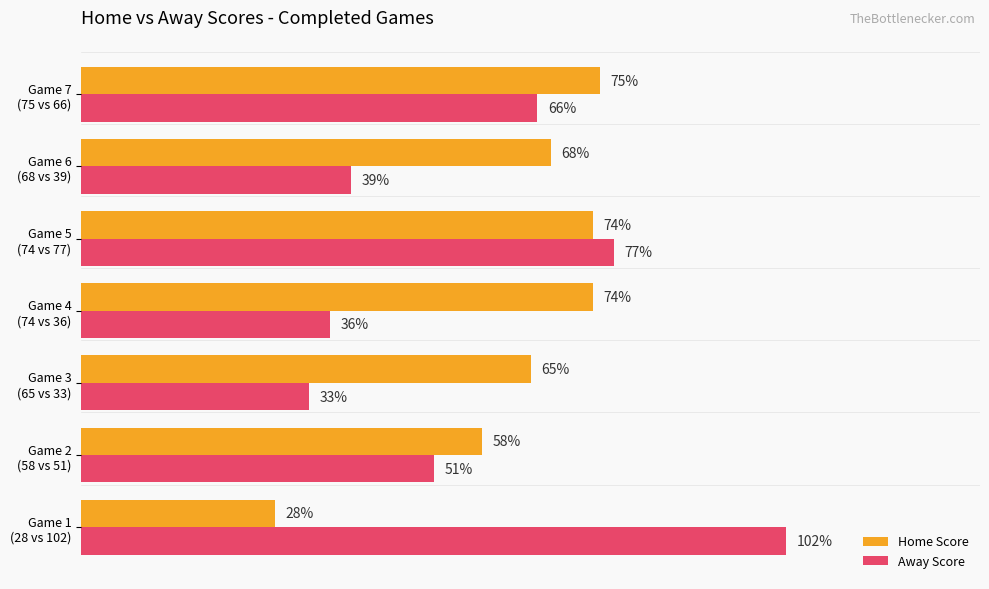

Which category has the highest value in the Home Score series?

Game 7
(75 vs 66)